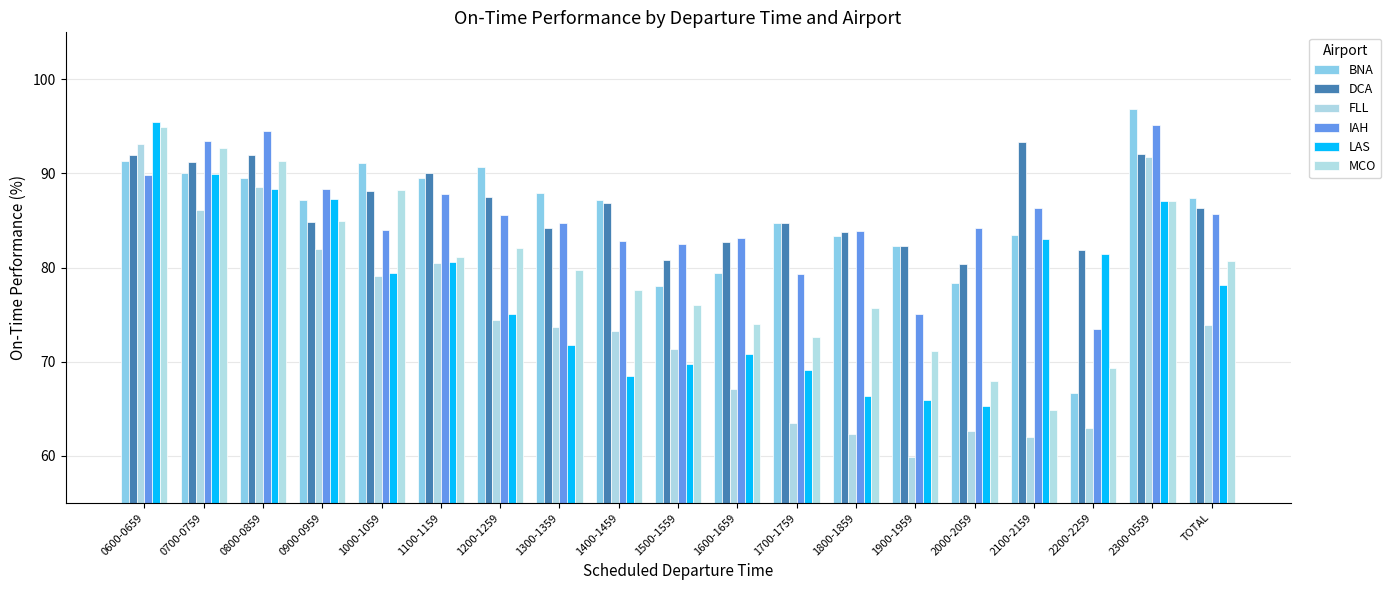

How many bars are there in each group?

6